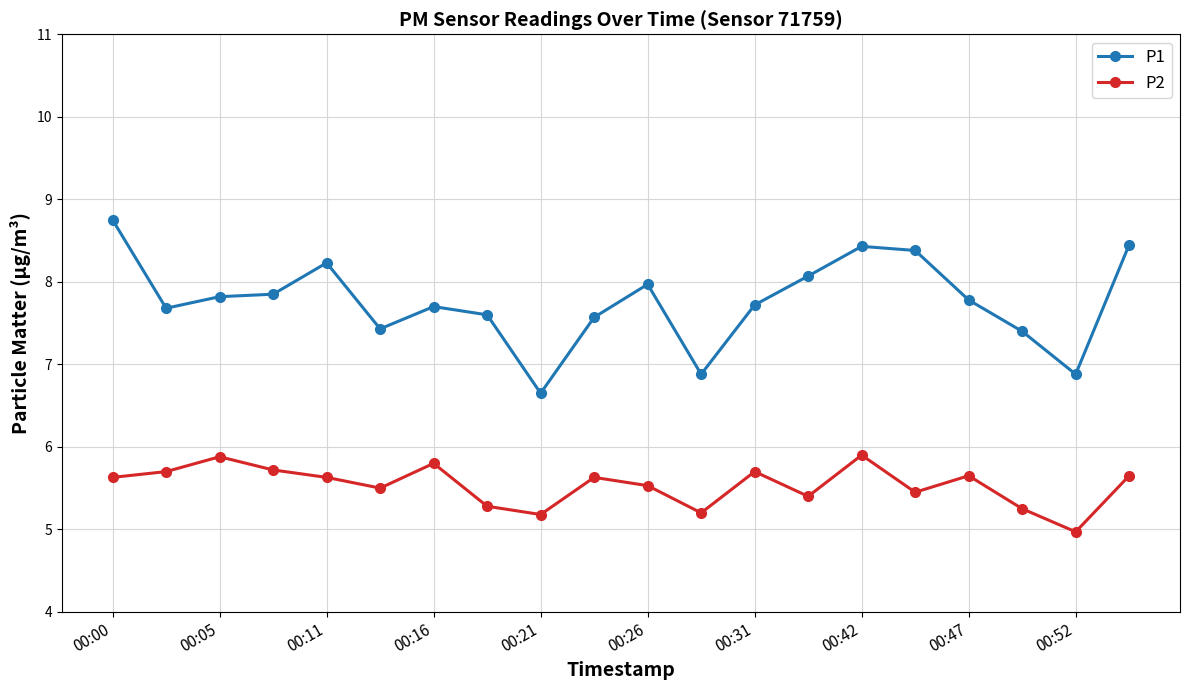

What are all the series names shown in the legend?

P1, P2